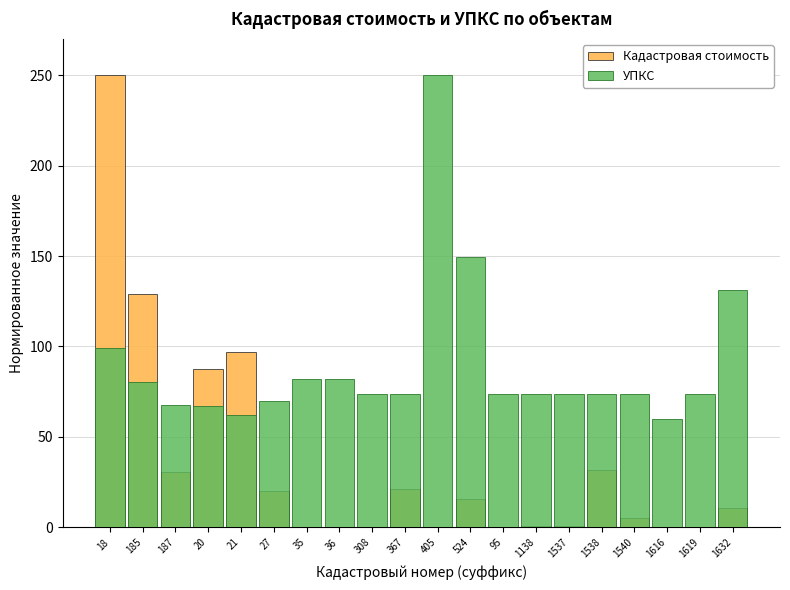

Read the УПКС value at 36.

81.9